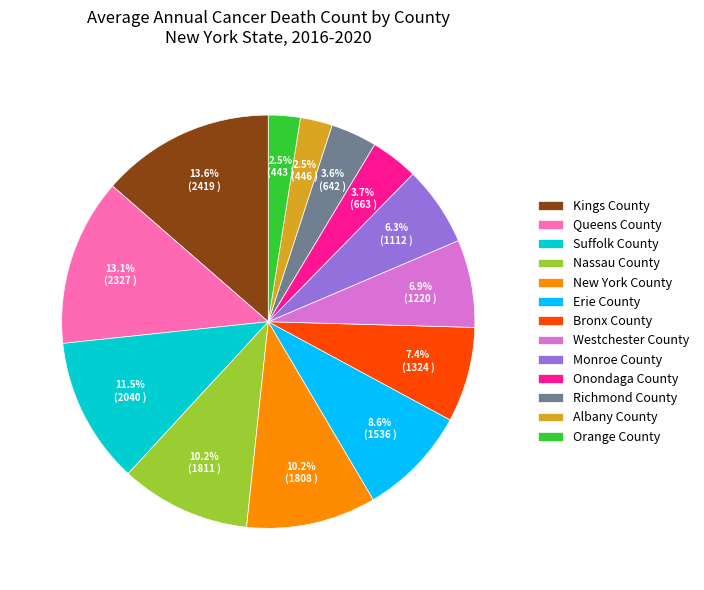

To the nearest percent, what is the difference between the largest and smallest slice percentages?

11%